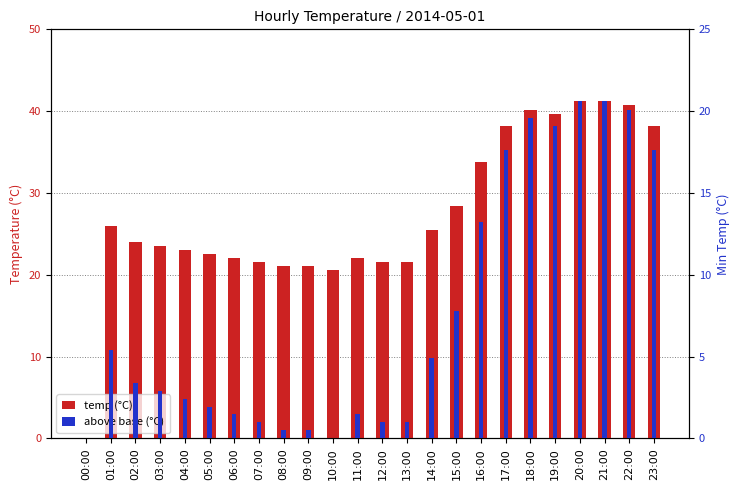

What is the label of the 13th bar from the left?

12:00